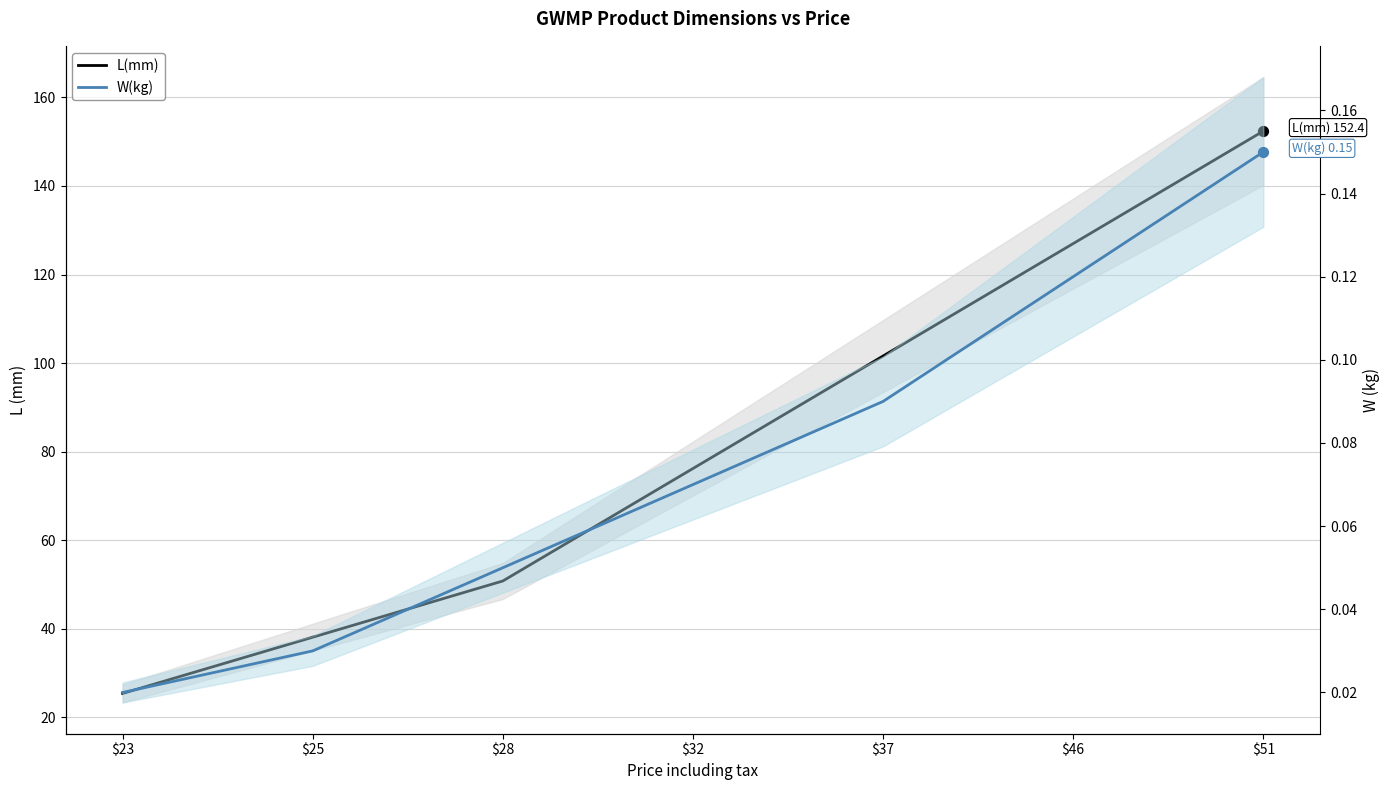

Which series has the widest spread of Y values?

L(mm)